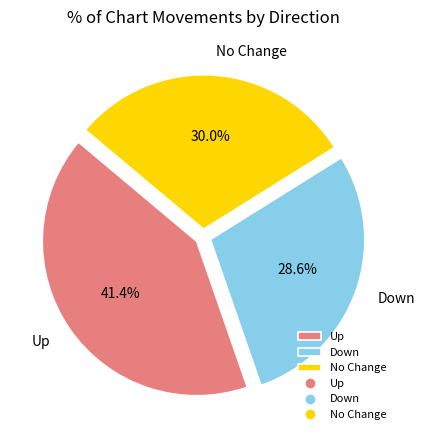

Rank the categories by value from lowest to highest.

Down, No Change, Up